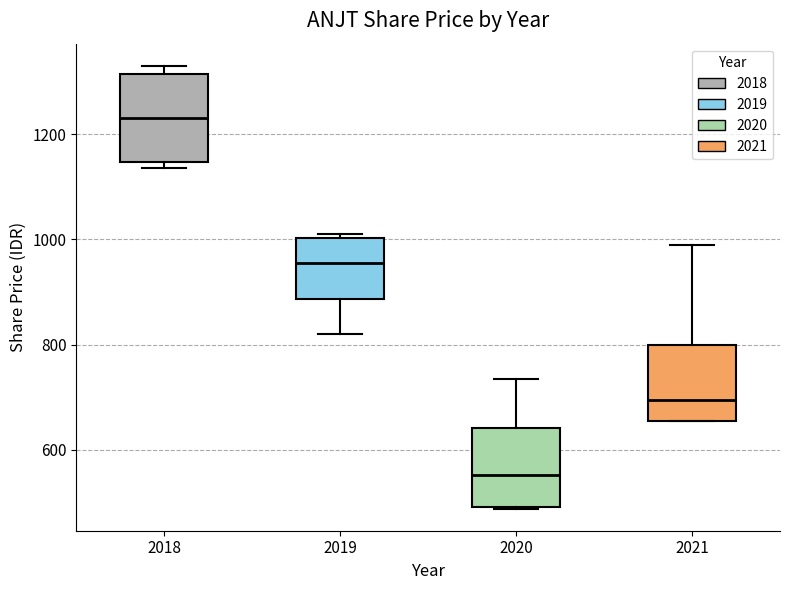

Reading left to right, read every box against the y-axis: the position of its median line, the range the box covers, and the ends of its whiskers. The values are not printed on the chart, so give them approximately, as read against the axis.

2018: median 1240, box 1140 to 1320, whiskers 1140 (just below the box's lower edge) to 1340
2019: median 960, box 880 to 1000, whiskers 820 to 1020
2020: median 560, box 500 to 640, whiskers 480 to 740
2021: median 700, box 660 to 800, whiskers 660 to 1000